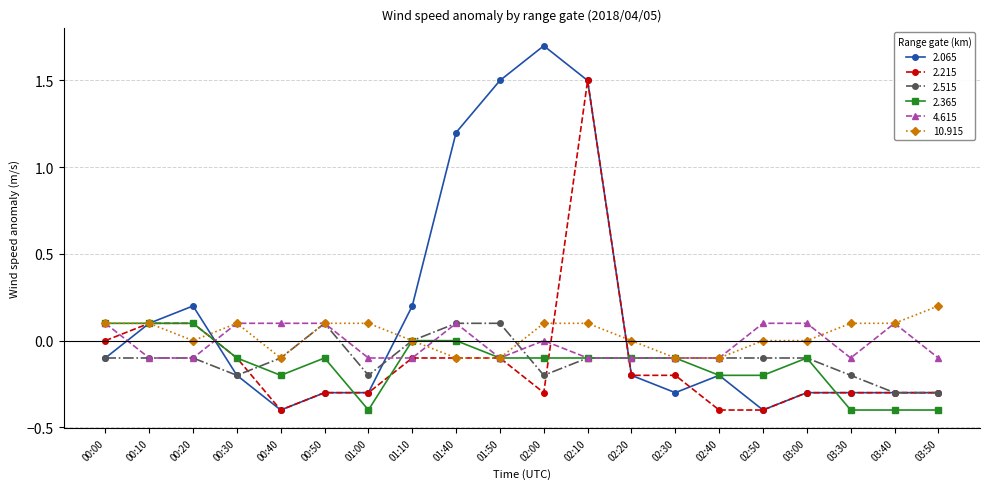

Count the number of categories in the chart.

20